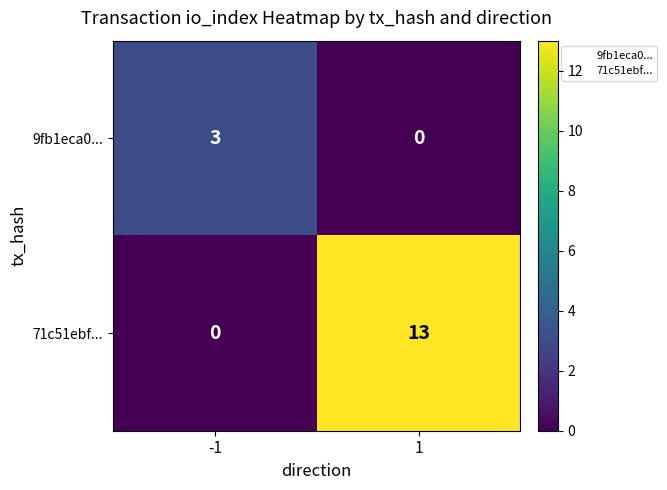

Reading left to right, list all the values displayed in this chart.

9fb1eca0...: -1=3	1=0
71c51ebf...: -1=0	1=13